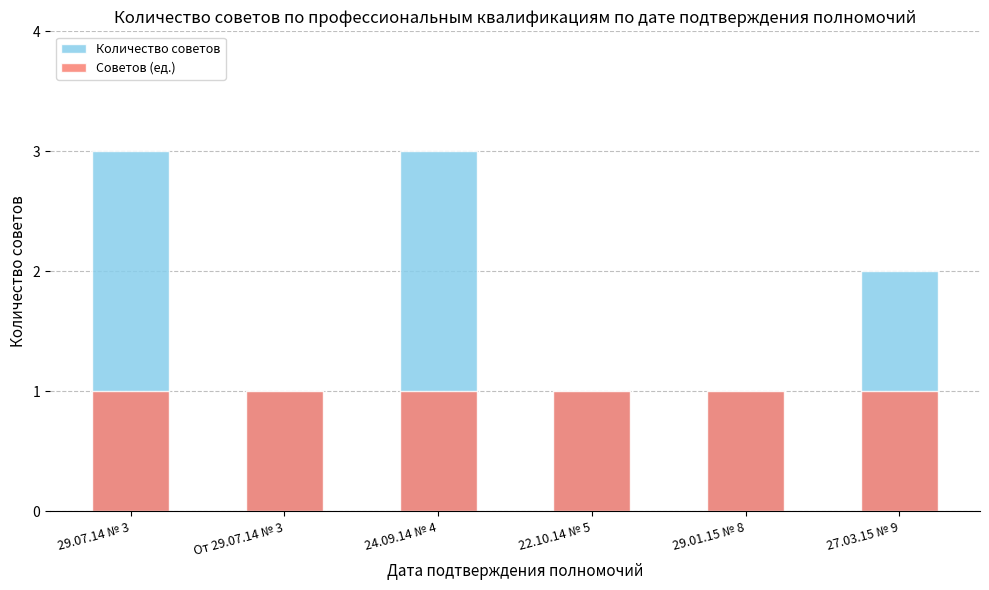

What is the value of the Советов (ед.) bar at the 2nd from the left?

1